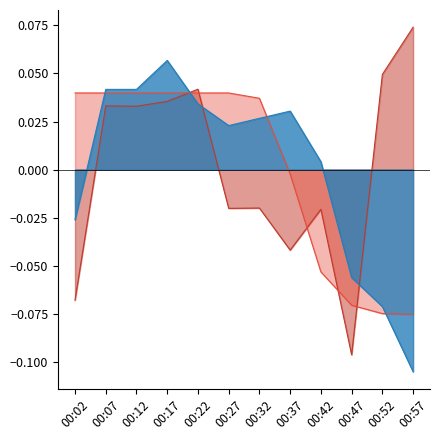

What is the smallest value displayed?

-0.1